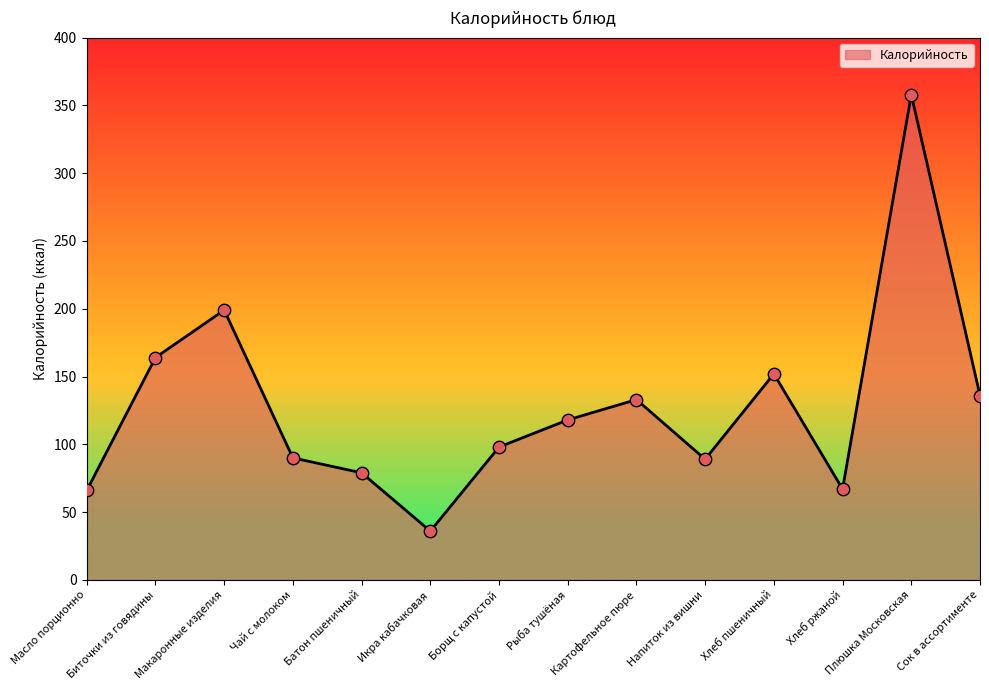

What is the ratio of the value at Рыба тушёная to the value at Сок в ассортименте?

0.9